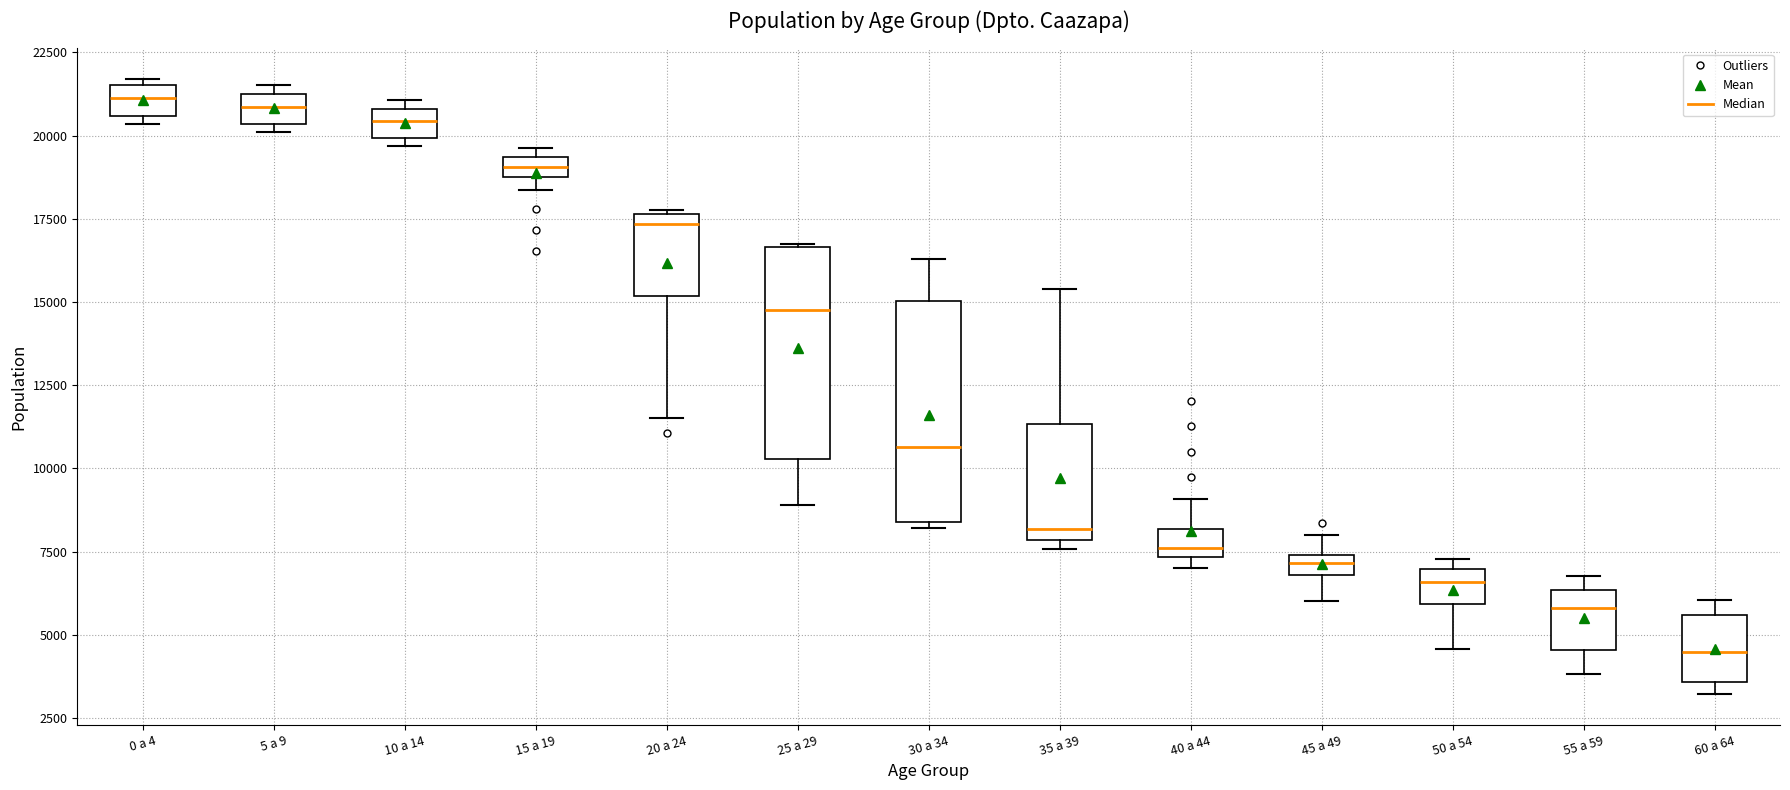

Where is the upper edge of the box for 0 a 4 on the y-axis? The values are not printed on the chart, so give them approximately, as read against the axis.

21500